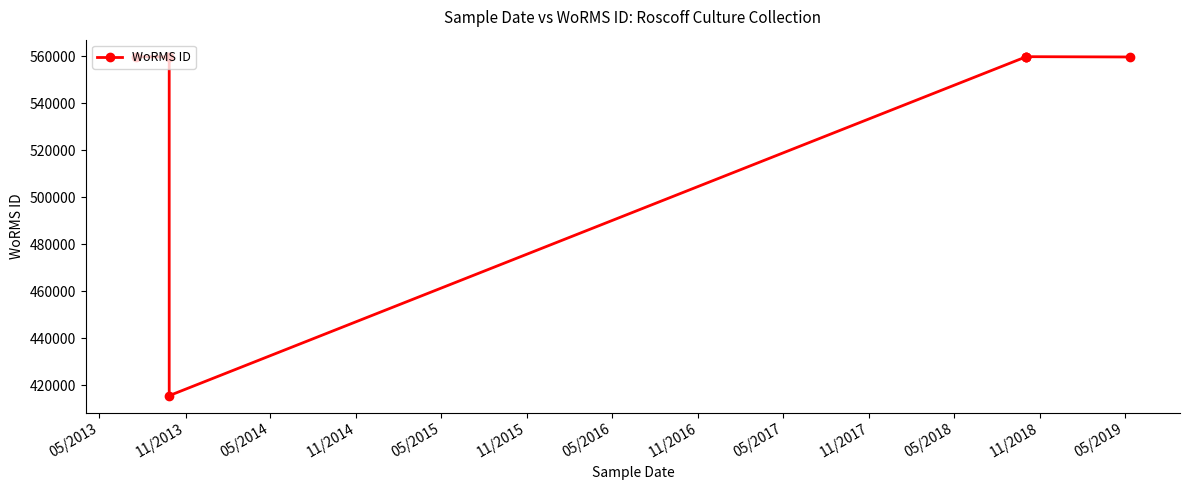

What is the difference between the maximum and minimum values?

144129